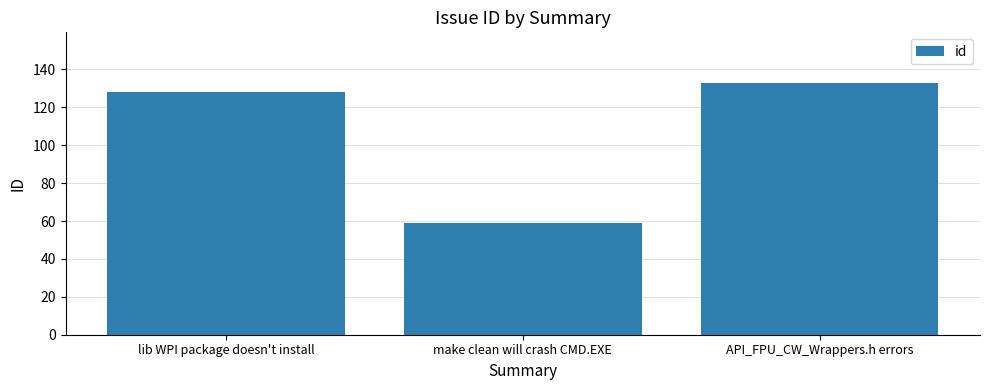

What is the label of the 3rd bar from the left?

API_FPU_CW_Wrappers.h errors